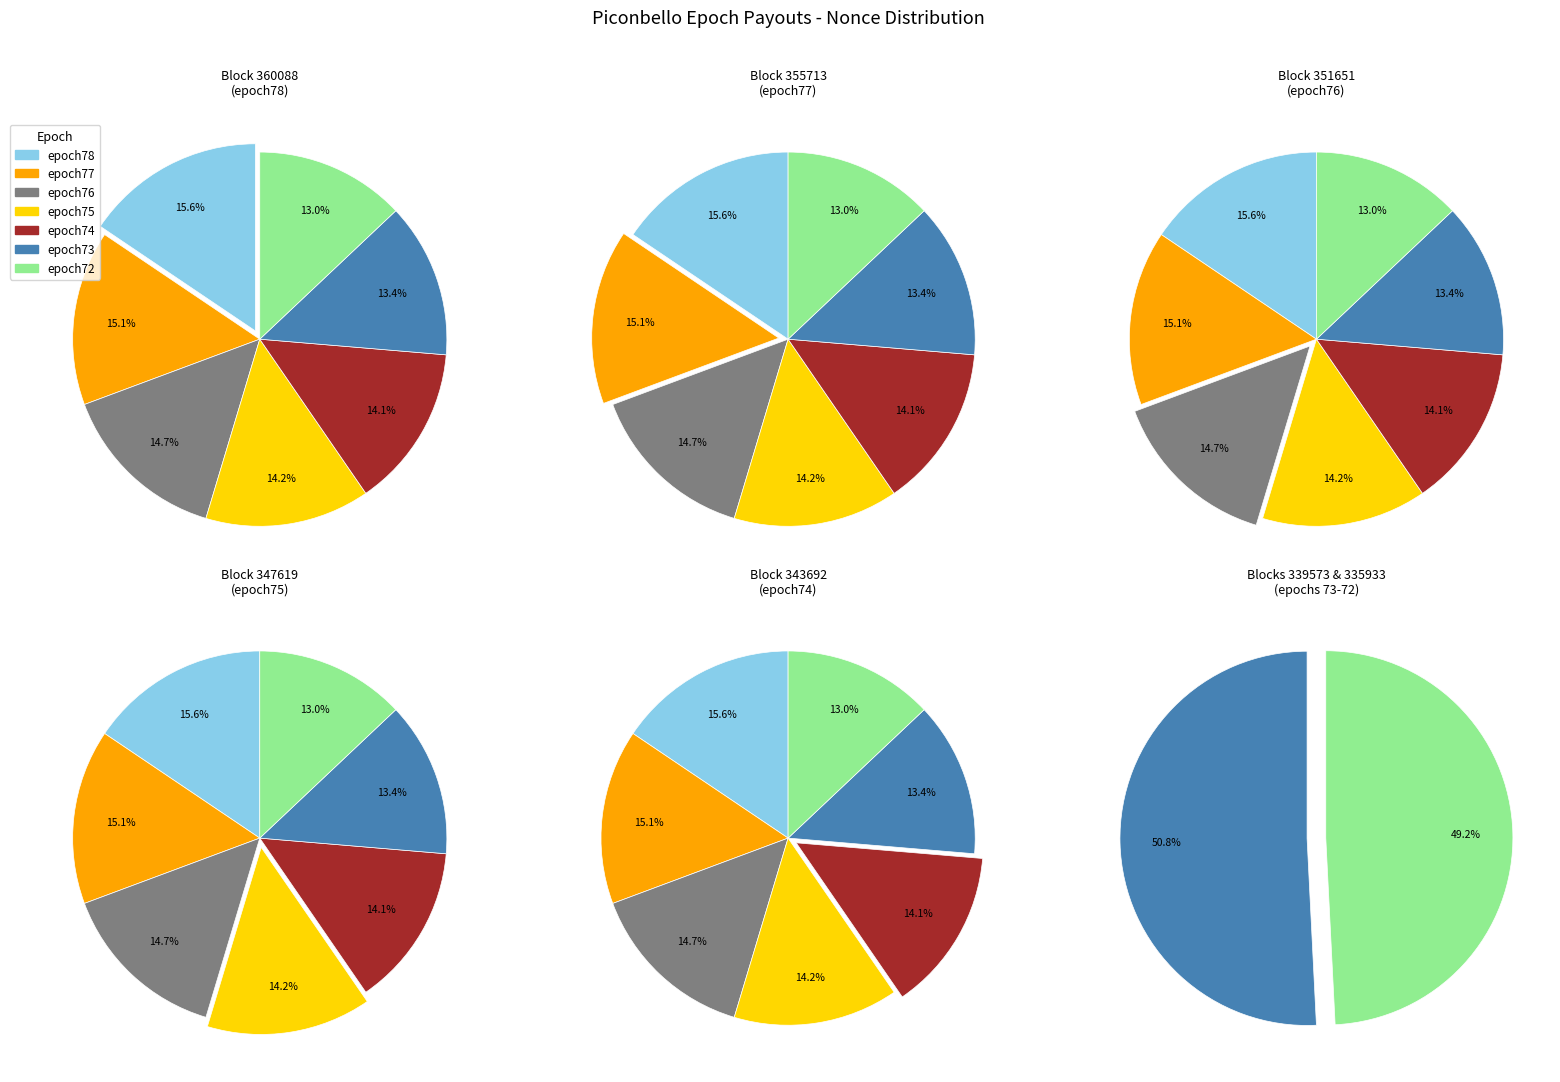

Between epoch73 and epoch72, which is larger?

epoch73